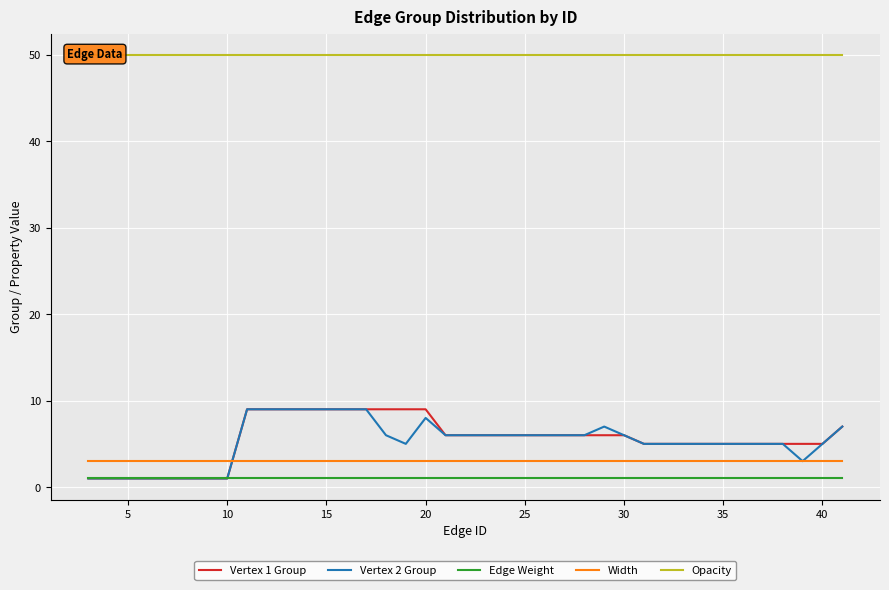

Which series has the widest spread of values?

Vertex 1 Group